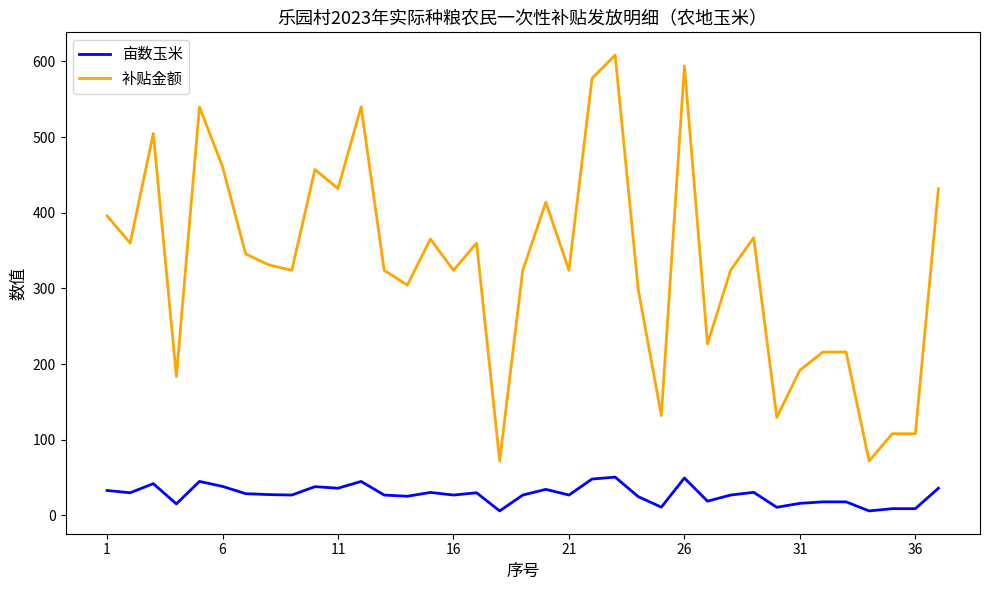

What is the difference between the maximum and minimum values in the 补贴金额 series?

536.4